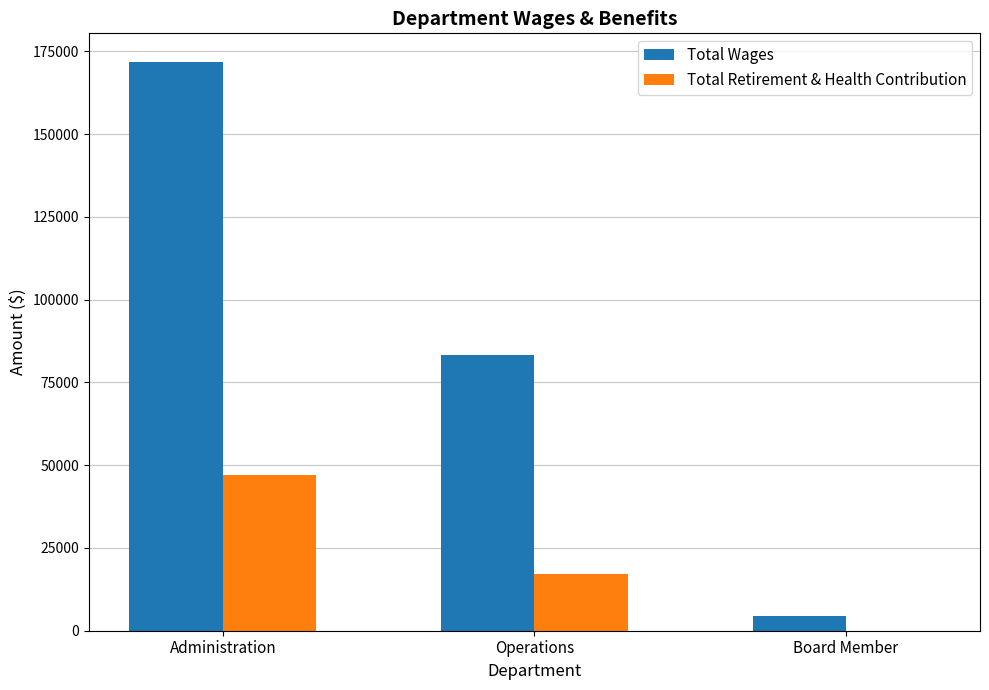

The Total Retirement & Health Contribution series shows 17241 at Operations. True or false?

True